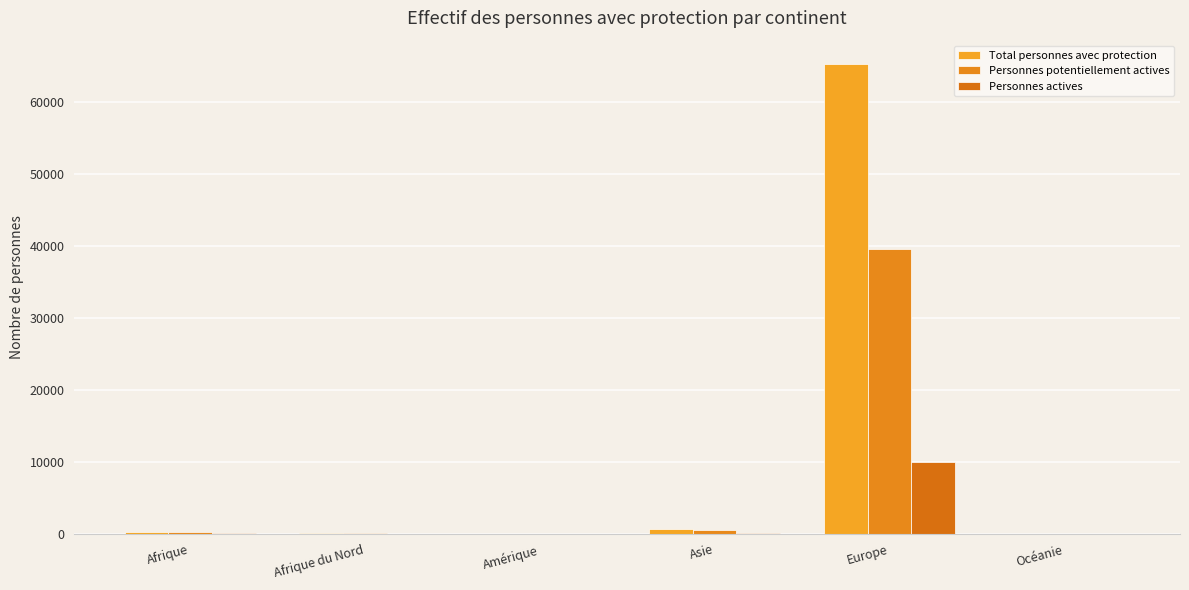

How many groups of bars are there?

6